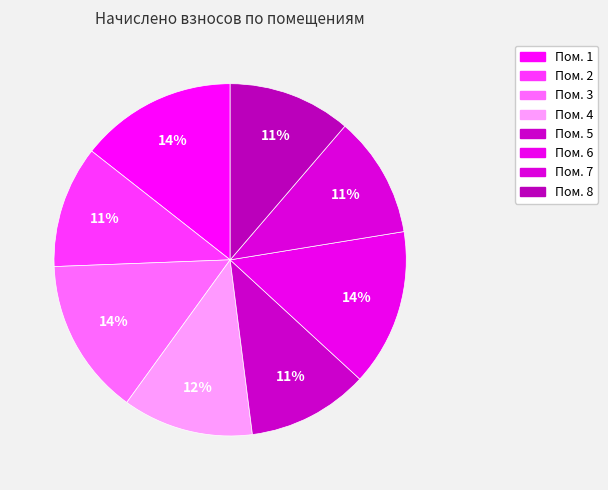

How many slices are in this pie chart?

8